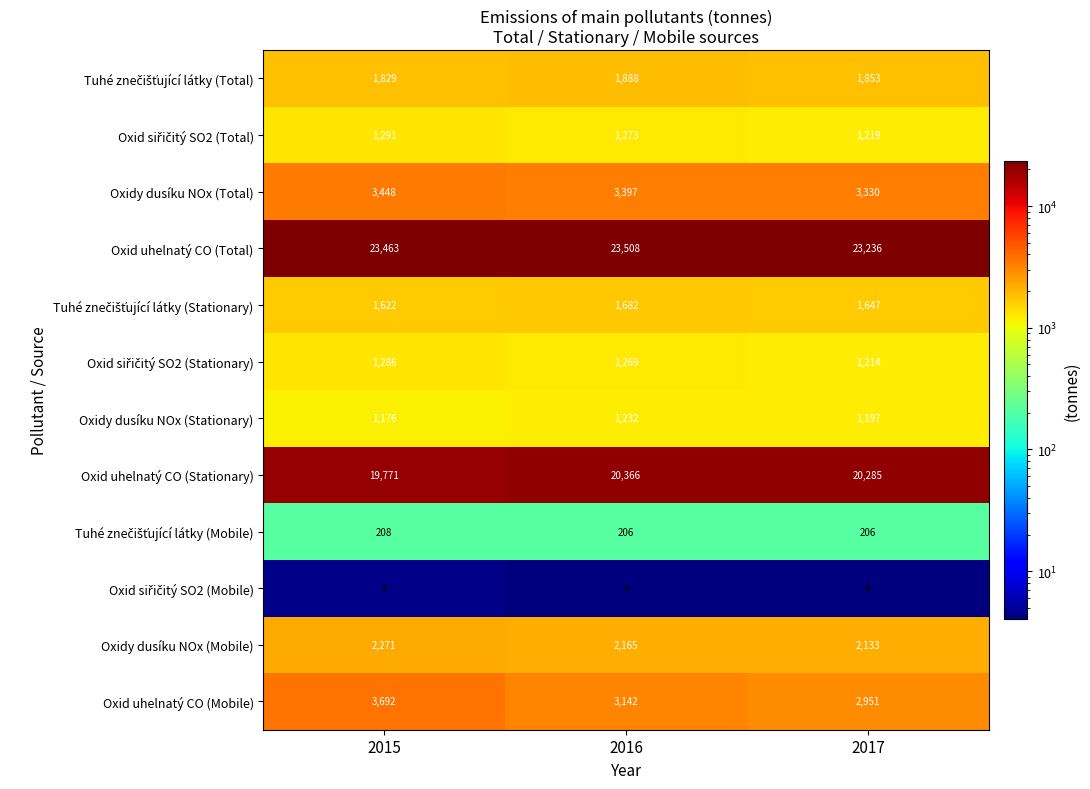

What is the greatest value displayed?

23508